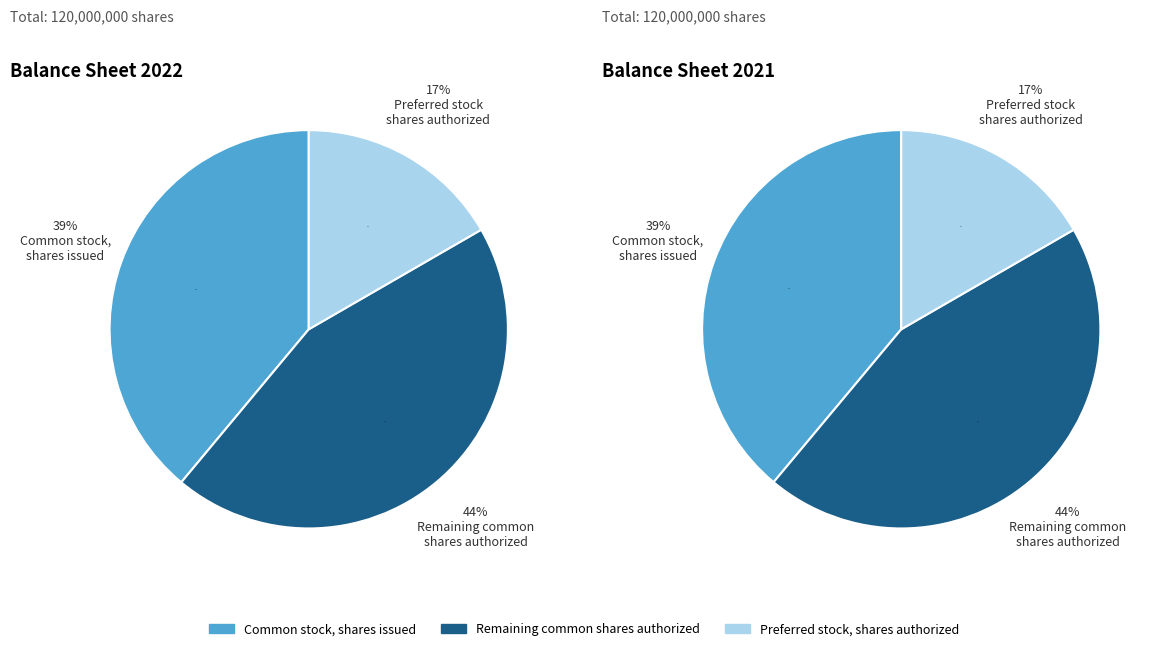

How many slices are in this pie chart?

3